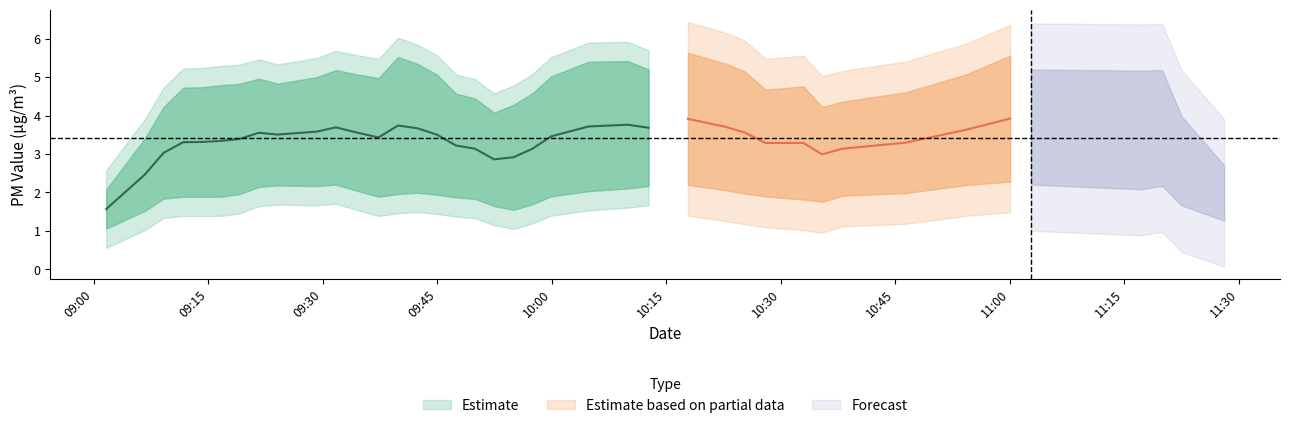

In P1, how many points are higher than both neighbors (excluding endpoints)?

12